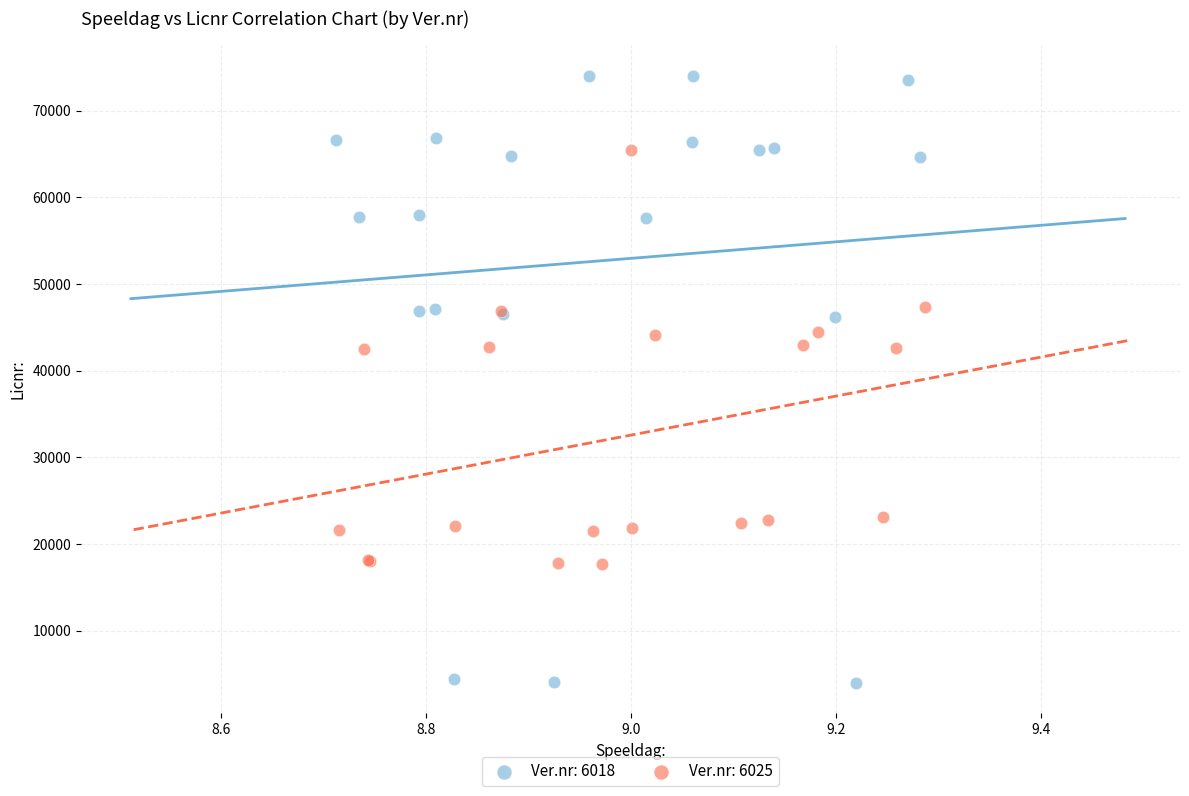

Which series has the widest spread of Y values?

Ver.nr: 6018